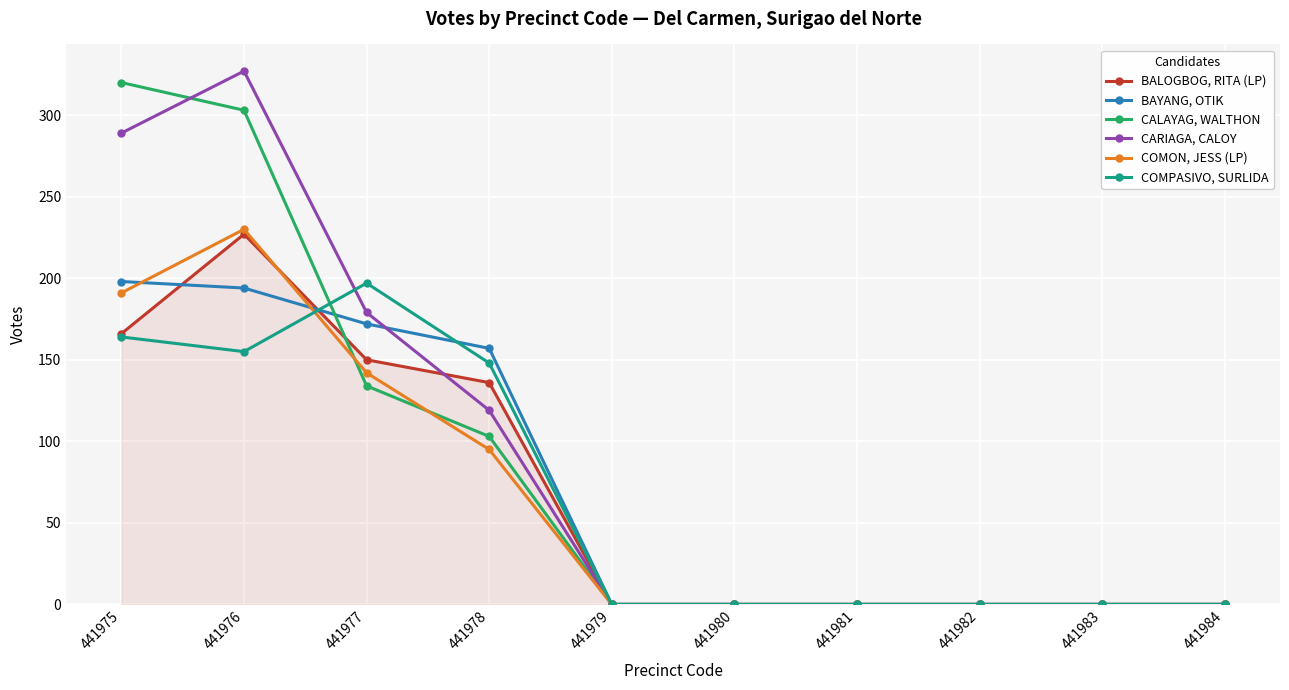

Reading right to left, transcribe all the data shown in this chart.

BALOGBOG, RITA (LP): 0	0	0	0	0	0	136	150	227	166
BAYANG, OTIK: 0	0	0	0	0	0	157	172	194	198
CALAYAG, WALTHON: 0	0	0	0	0	0	103	134	303	320
CARIAGA, CALOY: 0	0	0	0	0	0	119	179	327	289
COMON, JESS (LP): 0	0	0	0	0	0	95	142	230	191
COMPASIVO, SURLIDA: 0	0	0	0	0	0	148	197	155	164